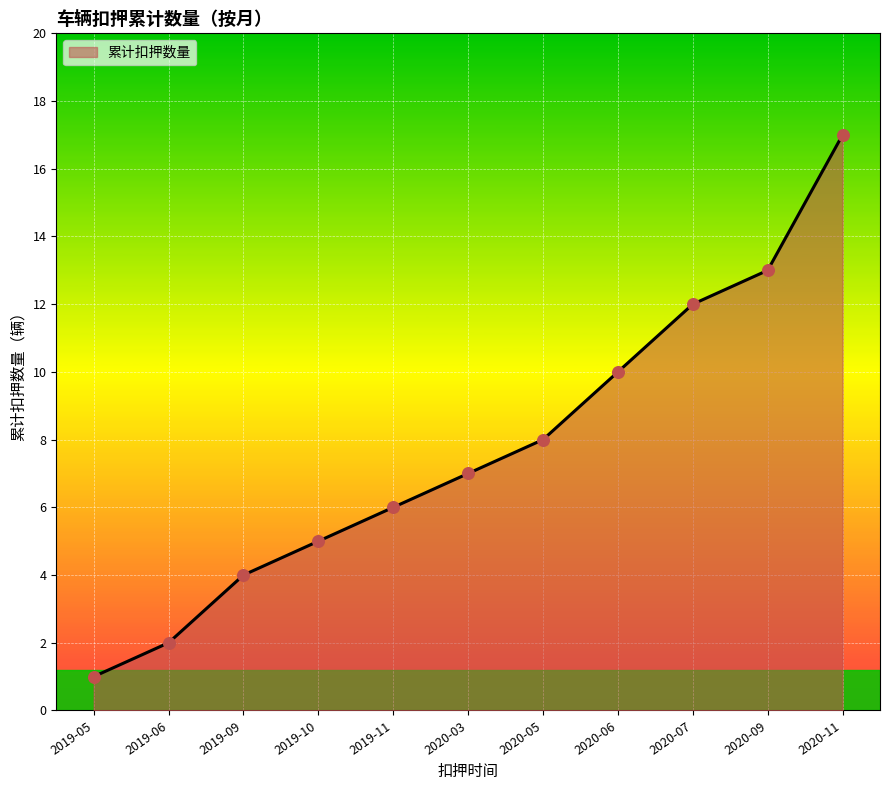

What is the change in value from 2019-10 to 2020-11?

+12